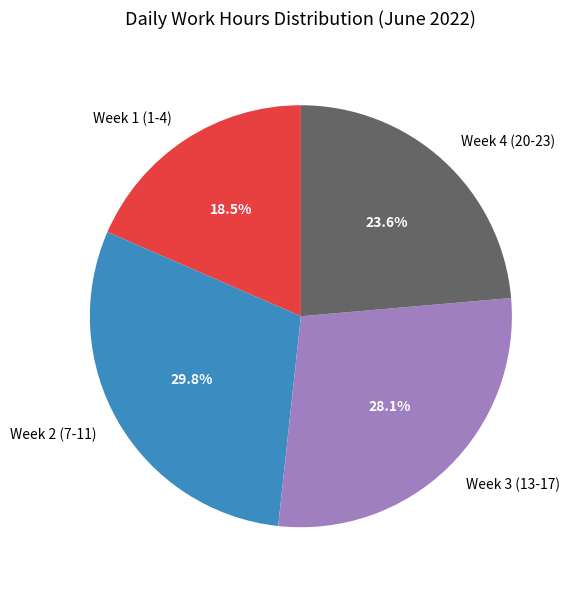

Does any single category account for the majority?

No